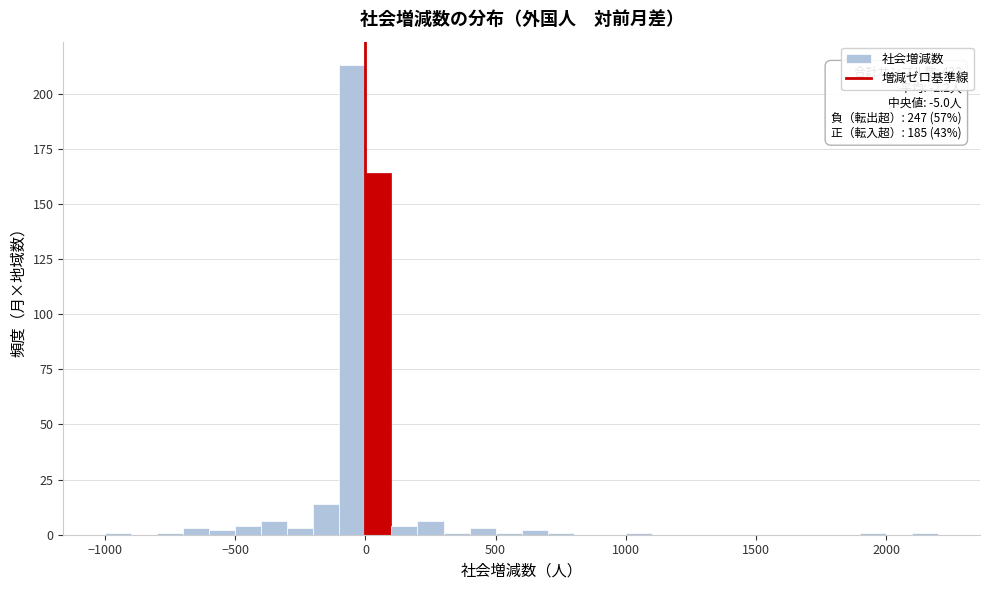

Read against the x-axis, roughly where is the centre of the tallest bar?

-50